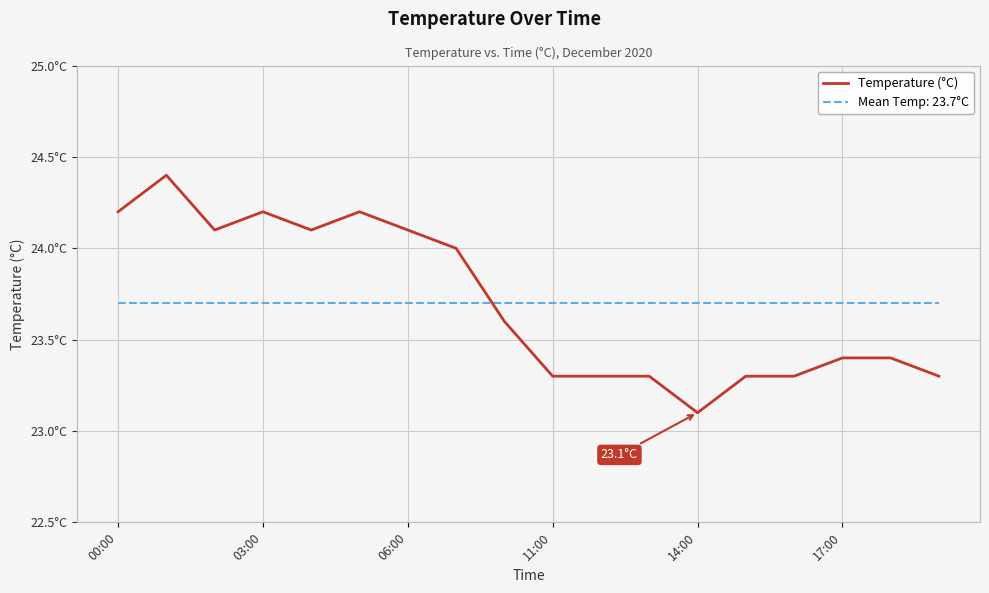

Does the chart display data point markers on the line(s)?

No